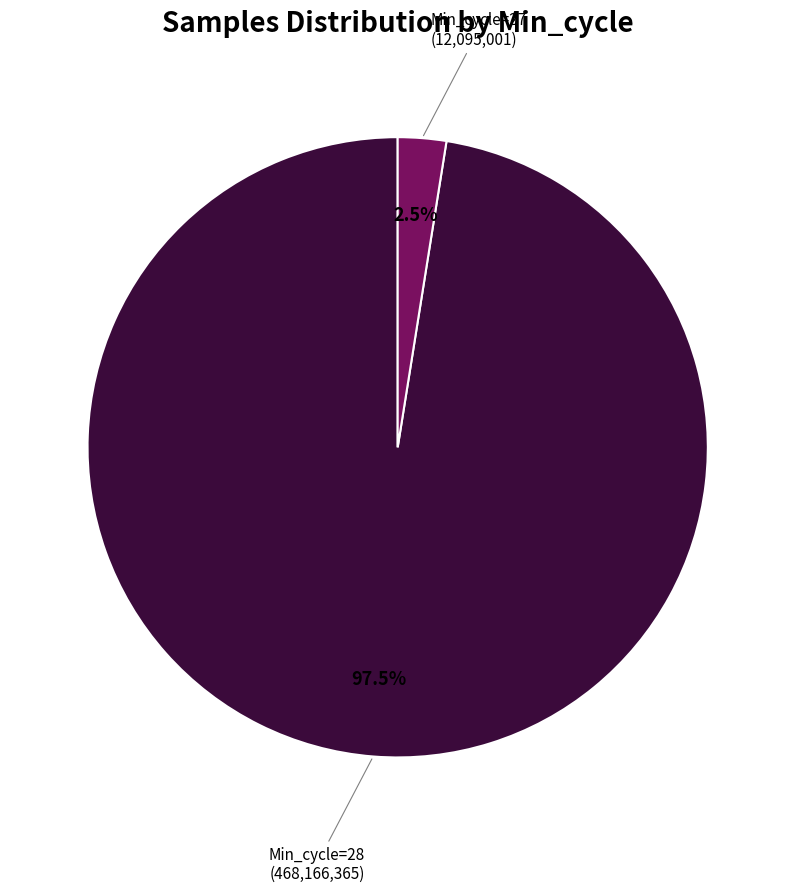

Is there any slice that represents more than half of the pie?

Yes